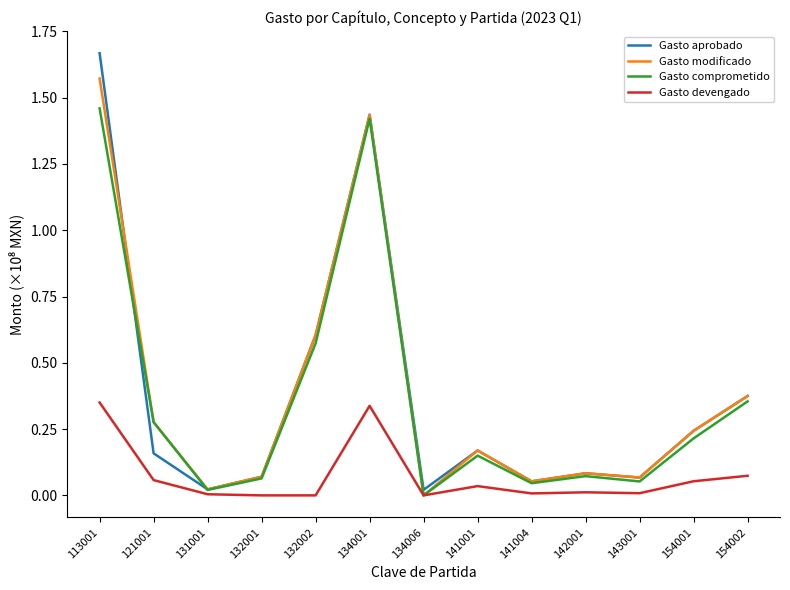

True or false: Gasto aprobado has a value of 0.0 at 142001.

False